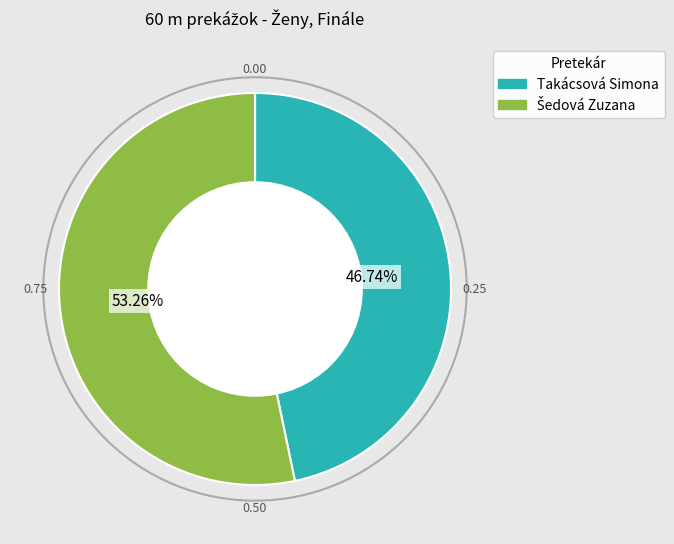

Which category has the smallest portion of the pie?

Takácsová Simona